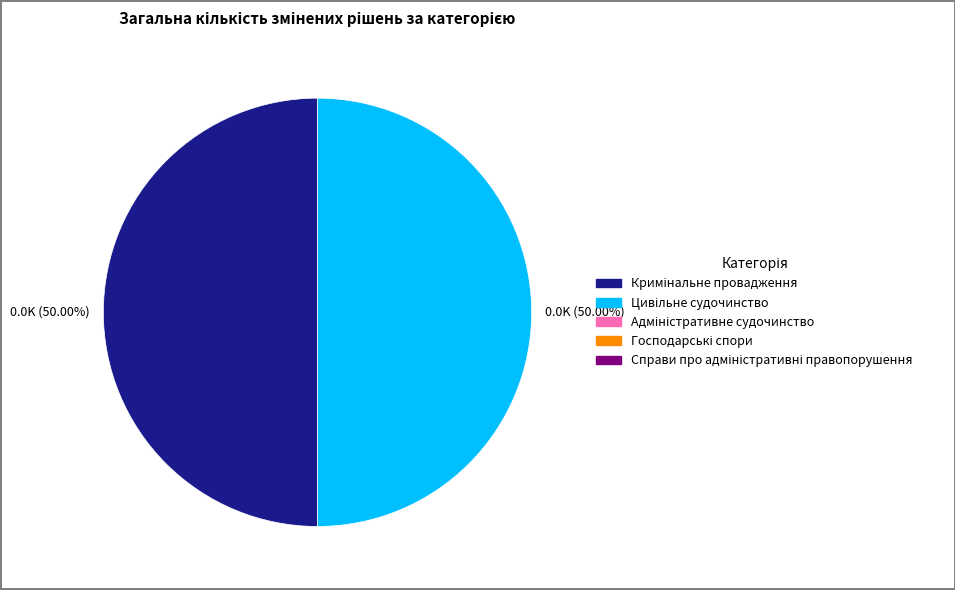

What is the largest slice in the pie chart?

Кримінальне провадження